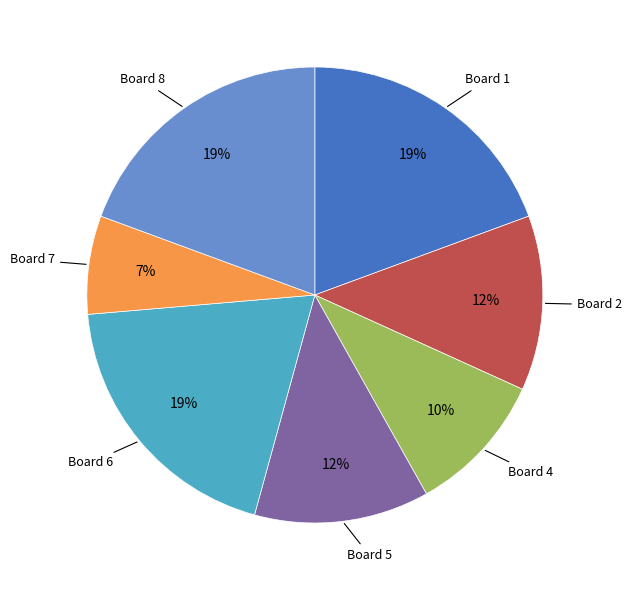

Is there any slice that represents more than half of the pie?

No